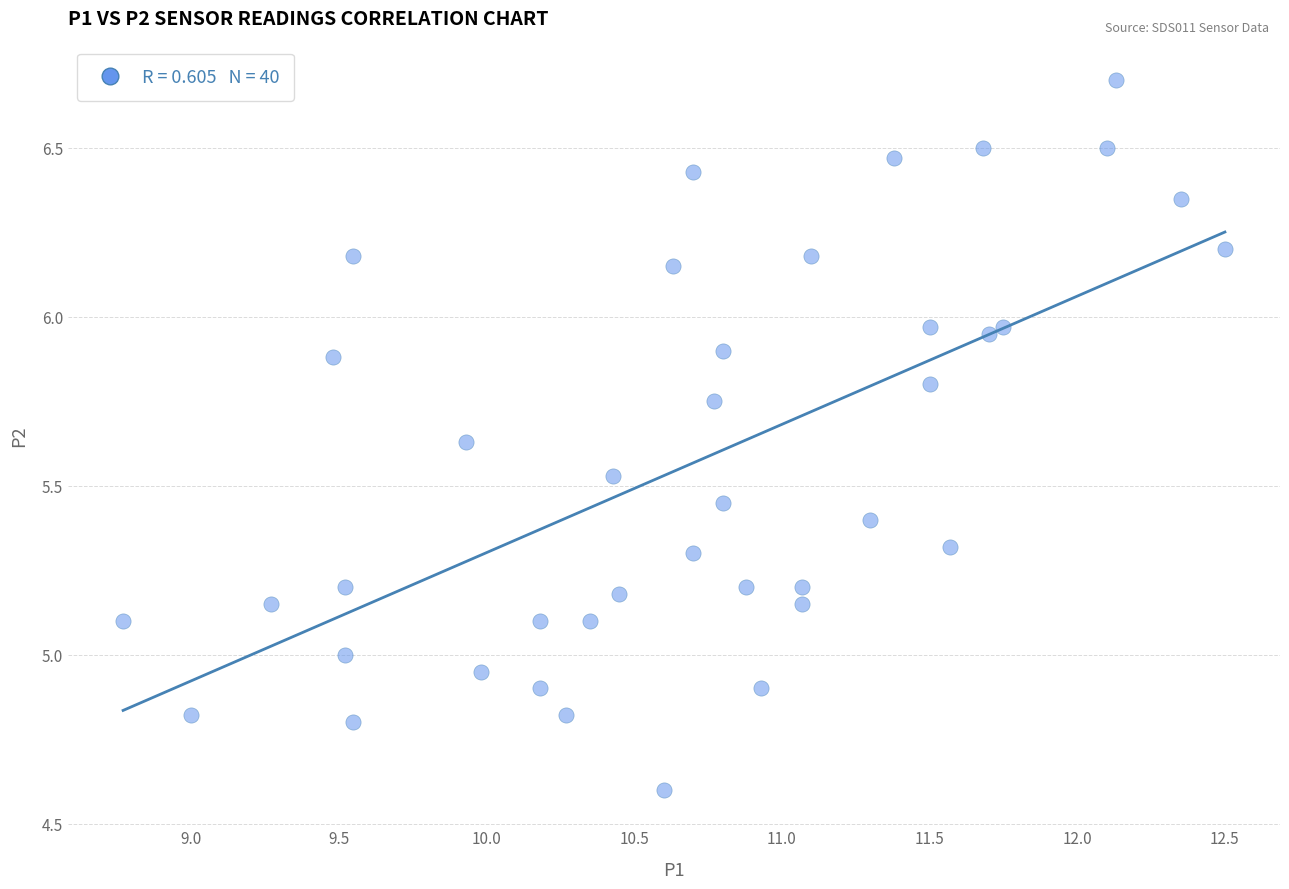

What is the range of Y values (max minus min)?

2.1